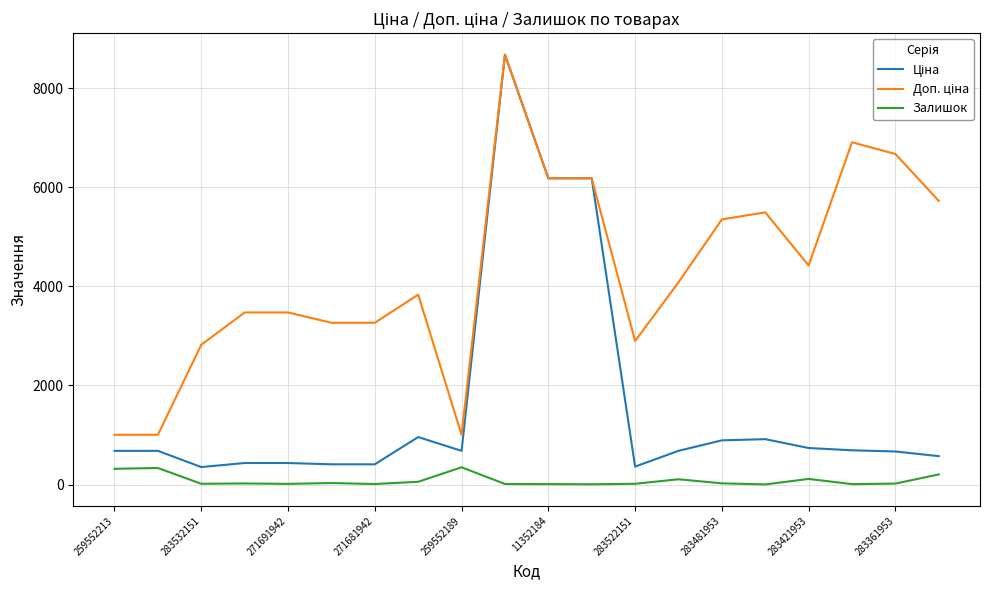

How many distinct data groups are displayed?

3